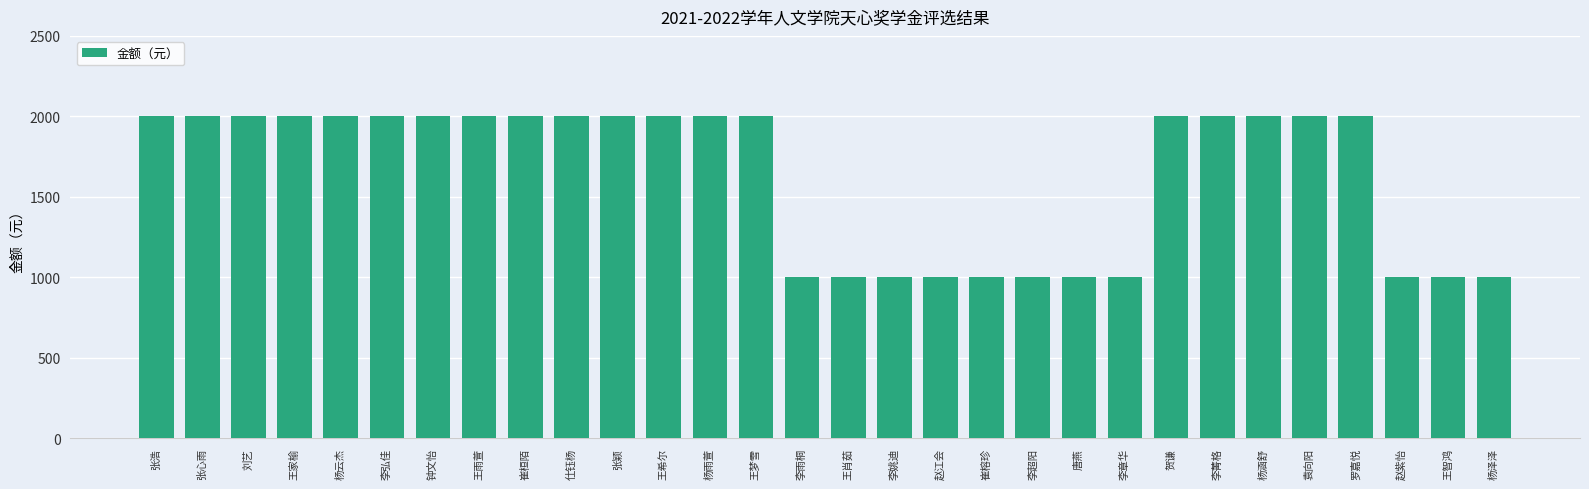

What is the average value?

1633